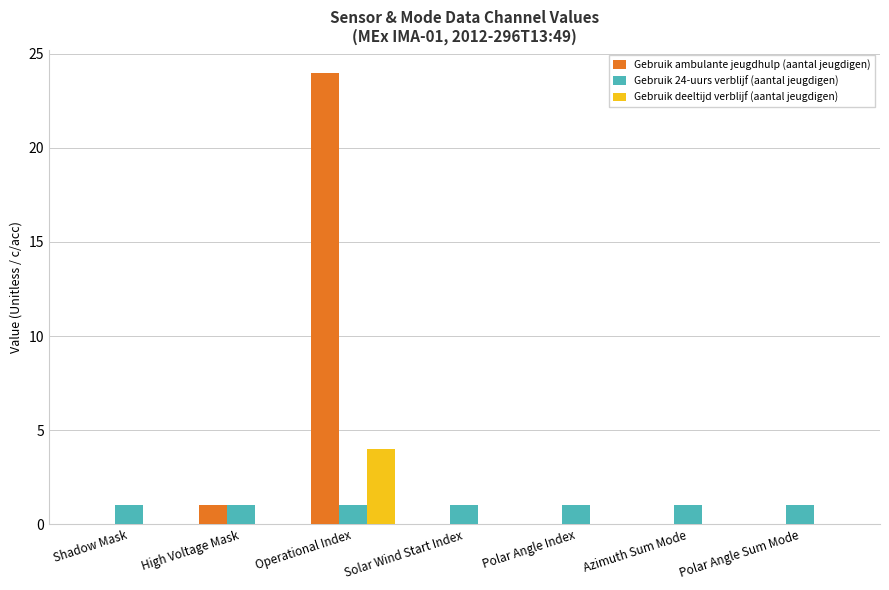

How many groups of bars are there?

7